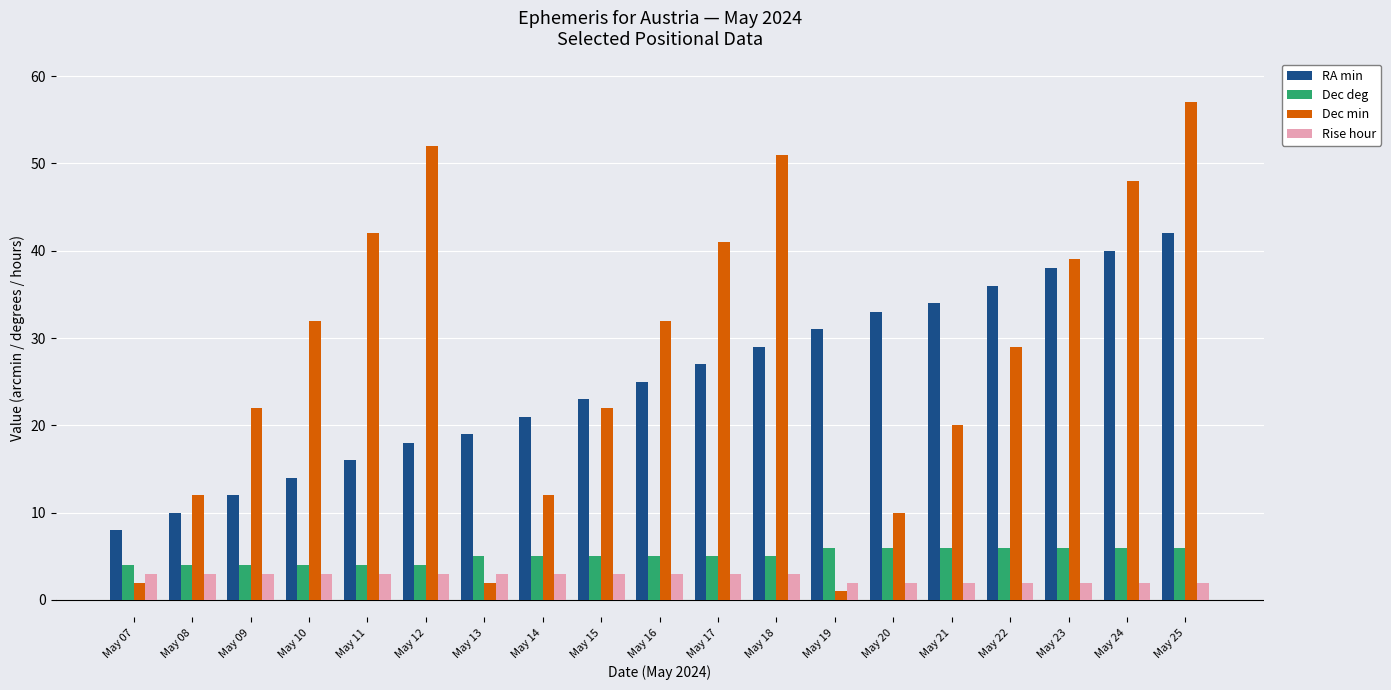

Reading left to right, list all the values displayed in this chart.

RA min: 8	10	12	14	16	18	19	21	23	25	27	29	31	33	34	36	38	40	42
Dec deg: 4	4	4	4	4	4	5	5	5	5	5	5	6	6	6	6	6	6	6
Dec min: 2	12	22	32	42	52	2	12	22	32	41	51	1	10	20	29	39	48	57
Rise hour: 3	3	3	3	3	3	3	3	3	3	3	3	2	2	2	2	2	2	2